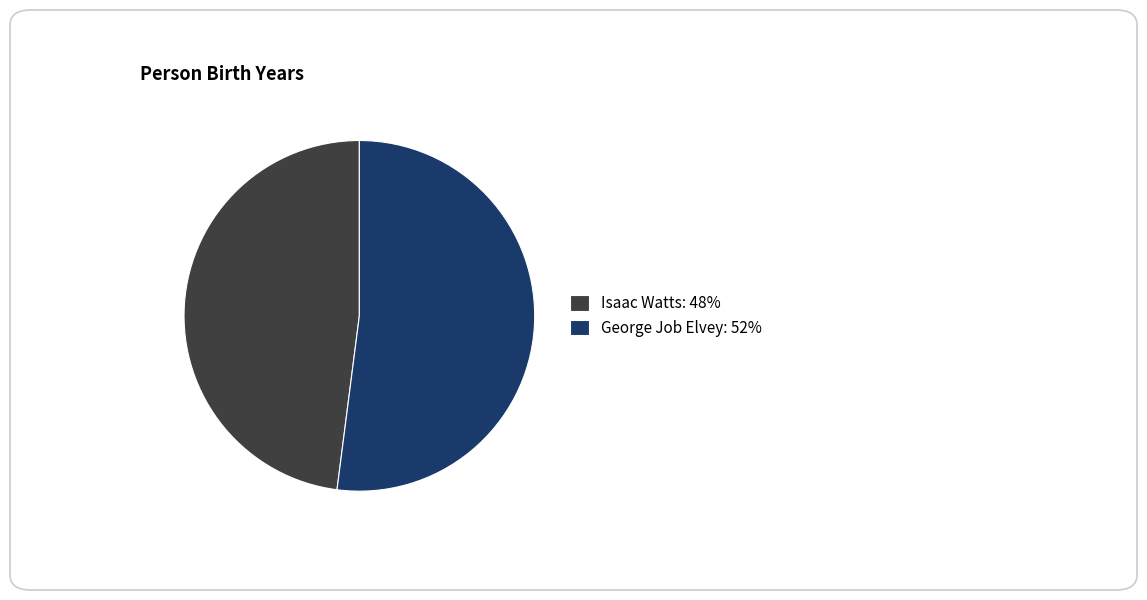

Count the number of slices in the pie.

2